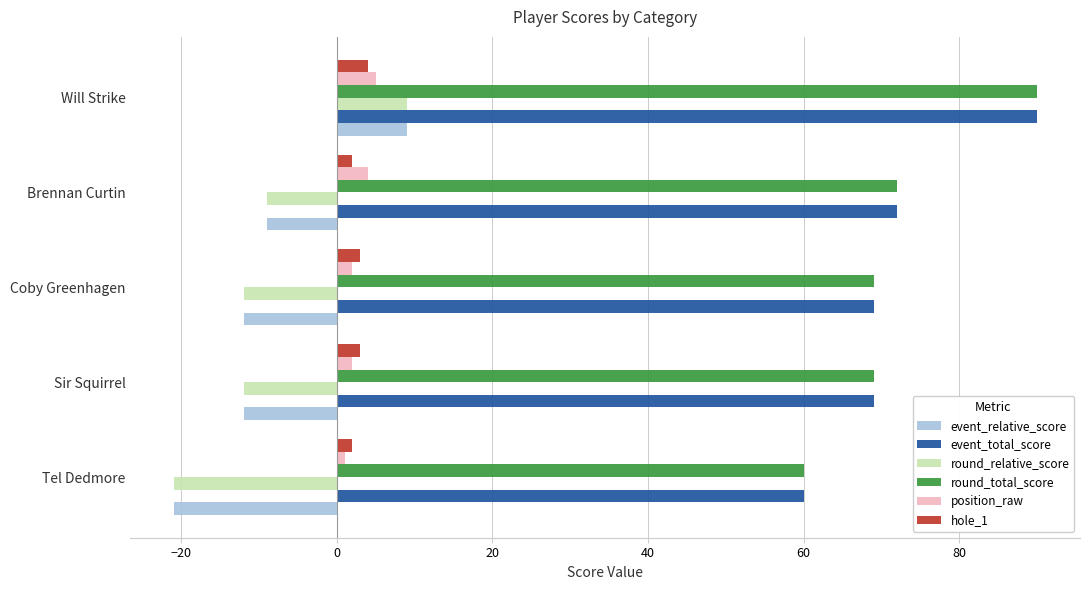

What is the difference between the second highest and minimum values in the position_raw series?

3